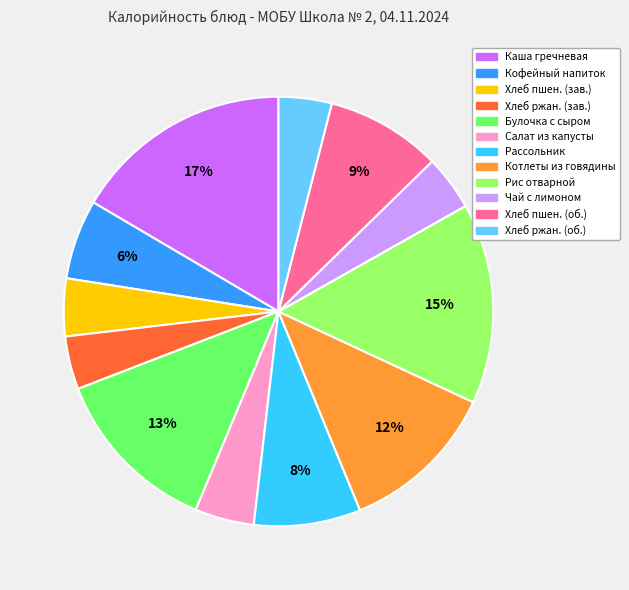

Is there a majority slice in this chart?

No